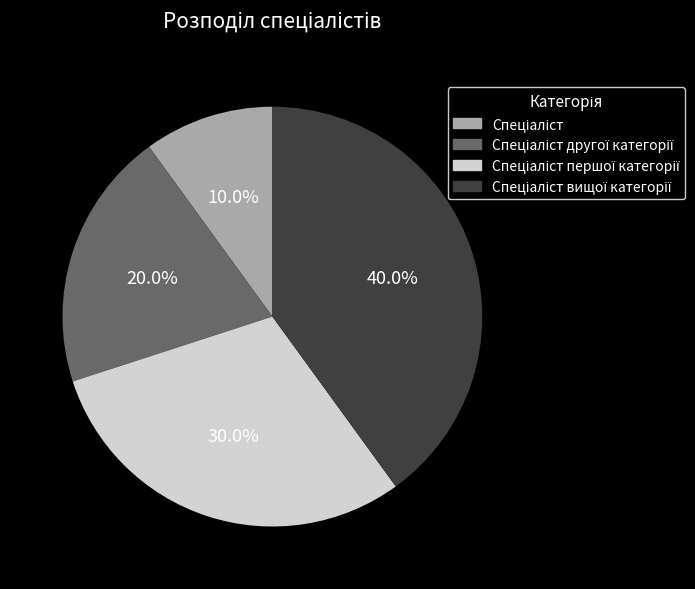

Is there a majority slice in this chart?

No